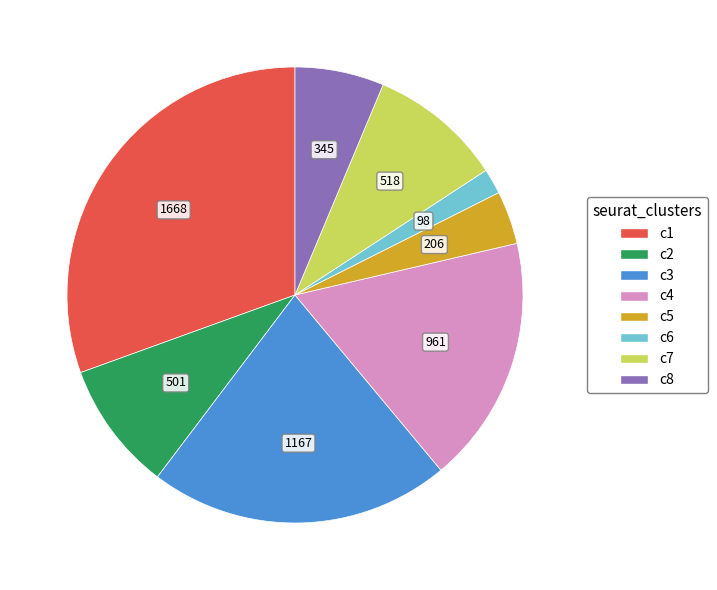

Is there a majority slice in this chart?

No